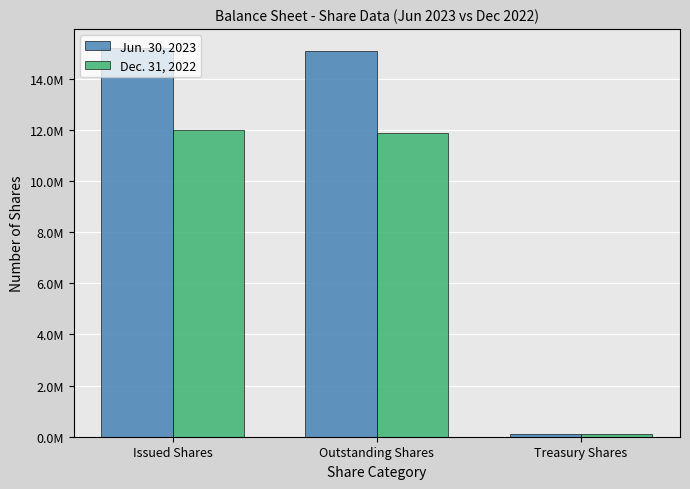

What is the difference between the maximum and minimum values in the Dec. 31, 2022 series?

11869704